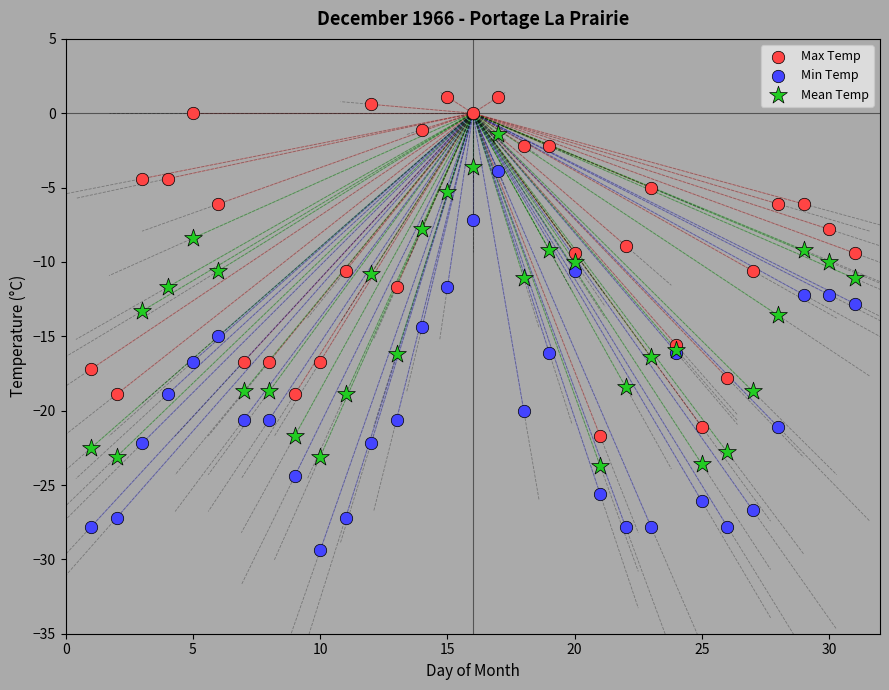

Which series contains the highest Y value?

Max Temp